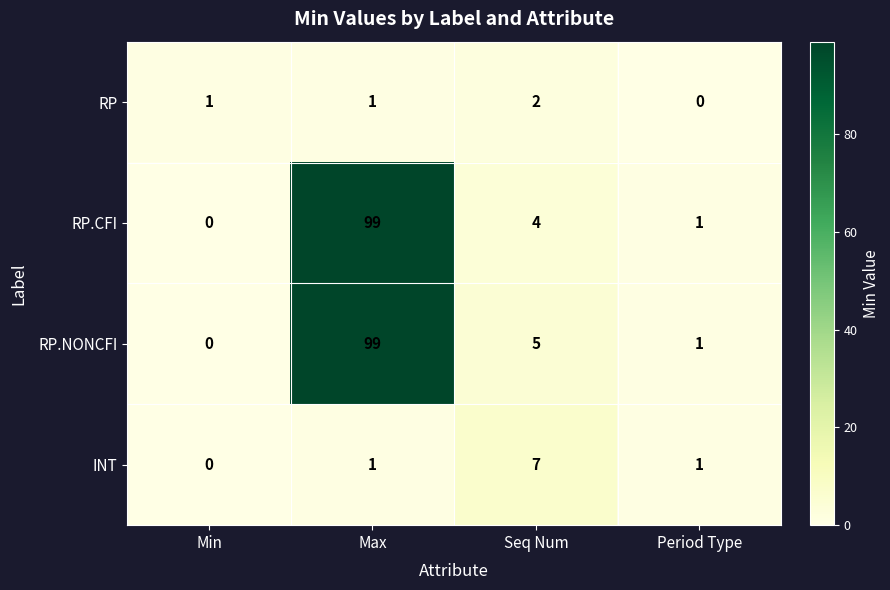

Reading left to right, what are all the values shown in this chart?

RP: 1	1	2	0
RP.CFI: 0	99	4	1
RP.NONCFI: 0	99	5	1
INT: 0	1	7	1